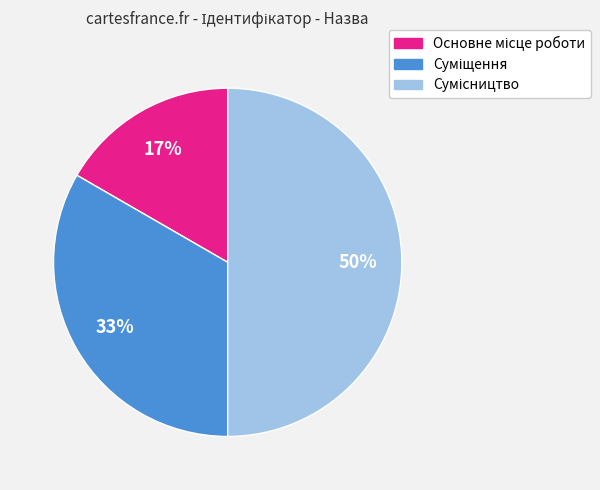

To the nearest percent, what is the difference between the largest and smallest slice percentages?

33%